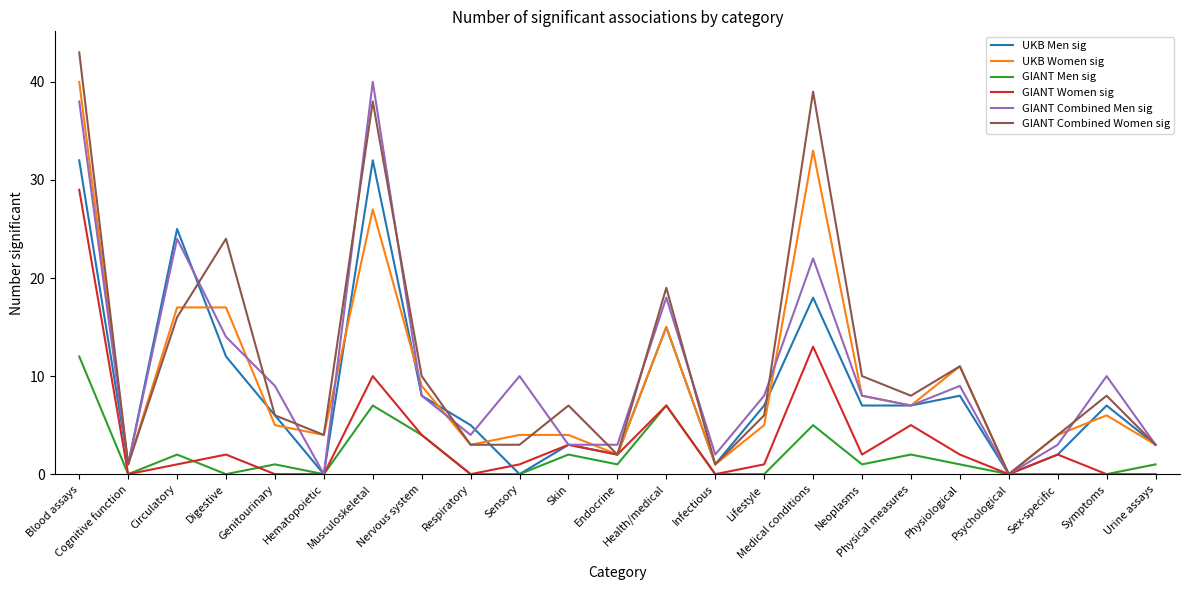

How many values in UKB Women sig are above zero?

22